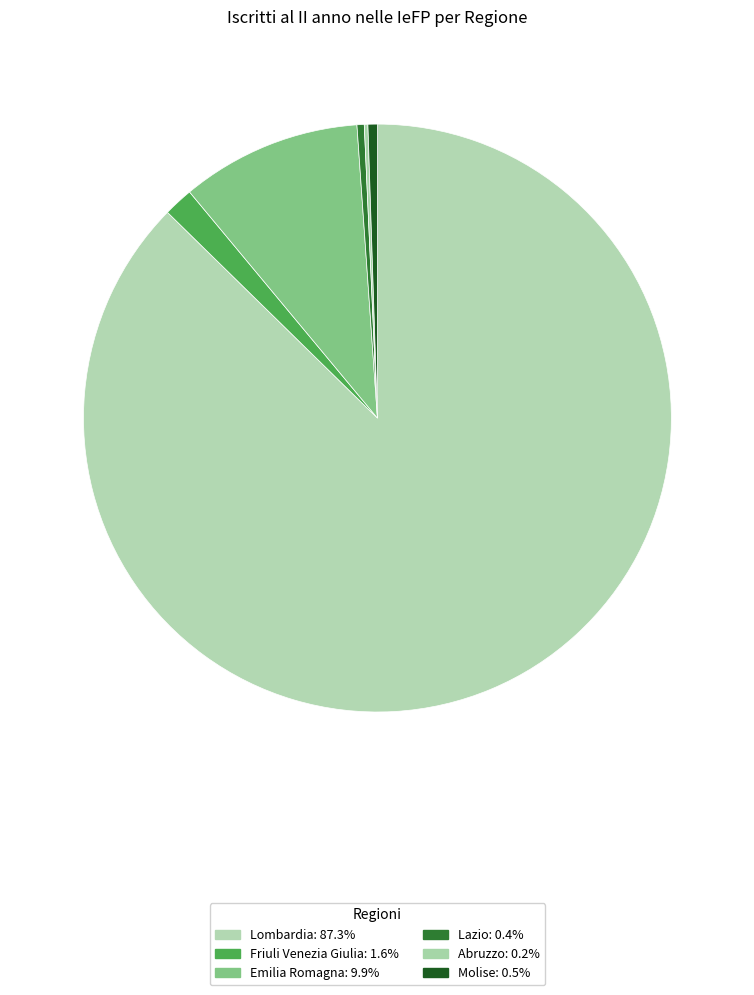

The Emilia Romagna slice represents 10% of the pie. True or false?

True